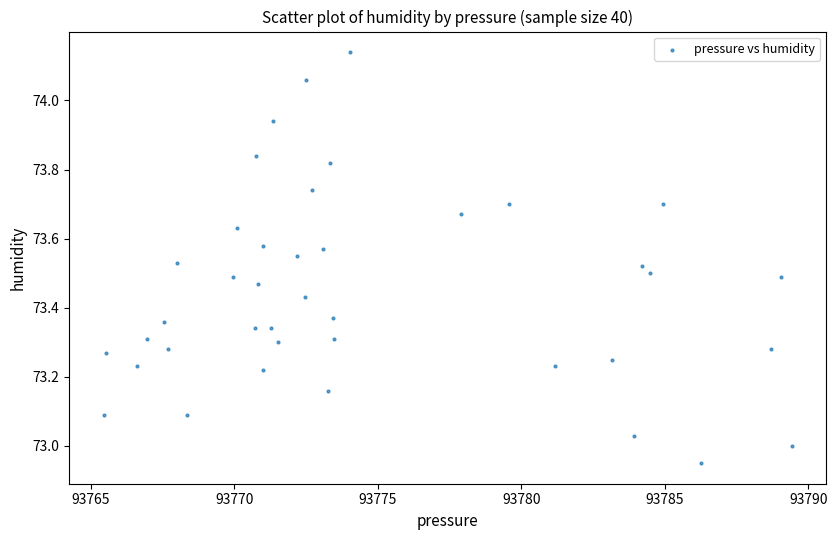

What is the range of X values (max minus min)?

24.0